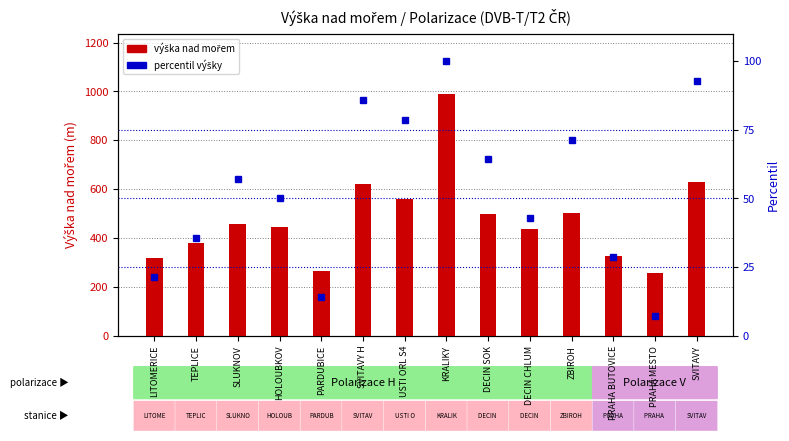

Between SLUKNOV and PRAHA MESTO, which series saw the biggest shift?

Výška nad mořem